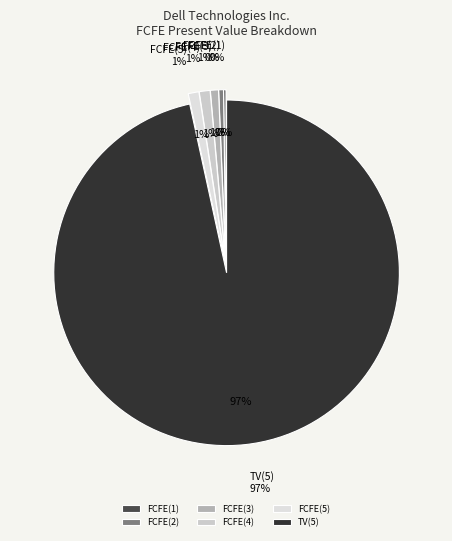

Is the sum of FCFE(2) and TV(5) greater than half?

Yes